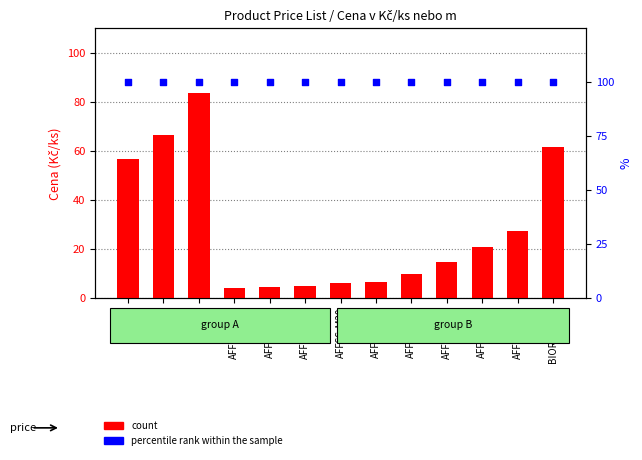

Which series contains the lowest Y value?

count